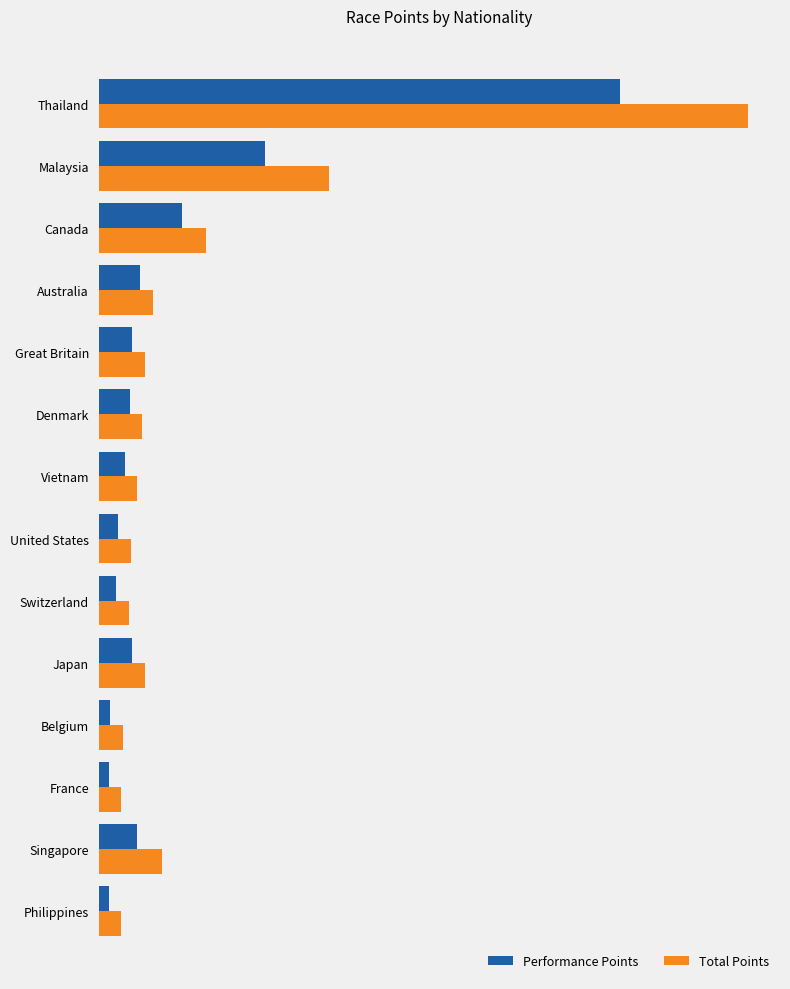

What are all the series names shown in the legend?

Performance Points, Total Points